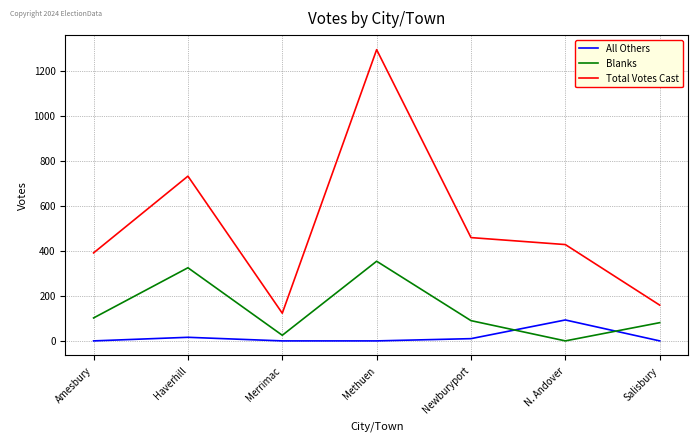

Reading right to left, what are all the values shown in this chart?

All Others: 0	93	10	0	0	16	0
Blanks: 81	0	90	354	25	325	102
Total Votes Cast: 159	428	459	1294	123	732	391